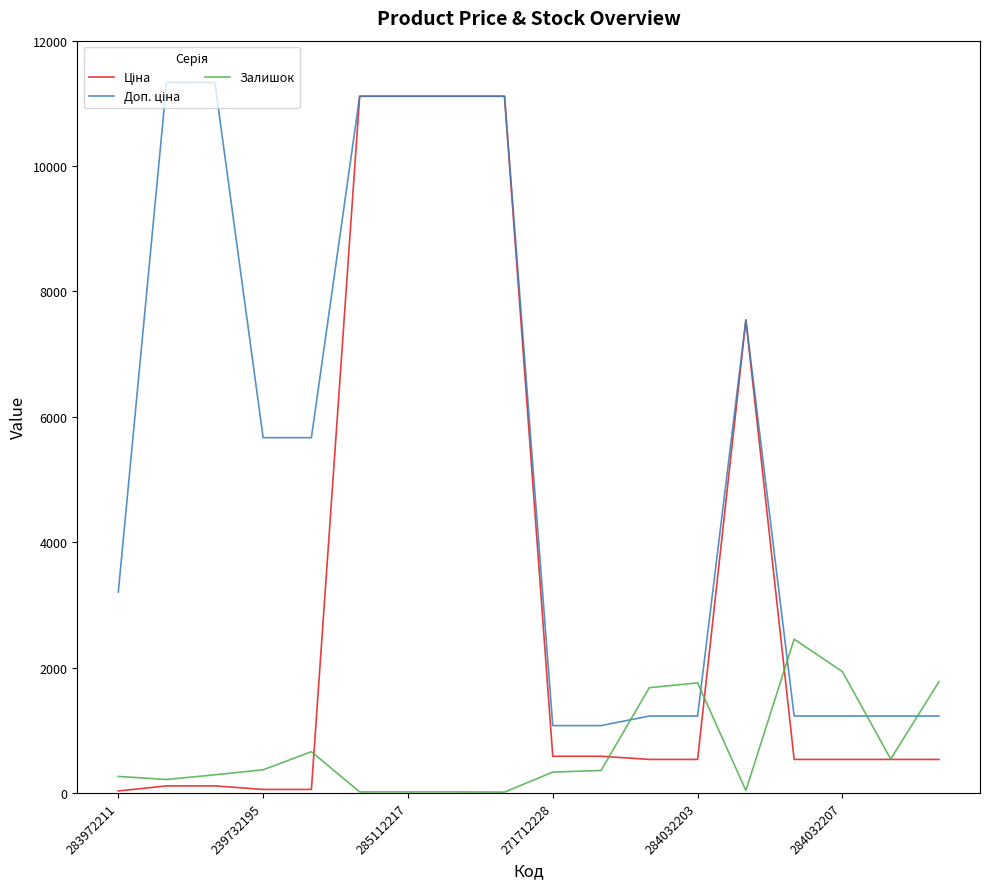

After their last crossing, which series has the higher values: Залишок or Доп. ціна?

Залишок